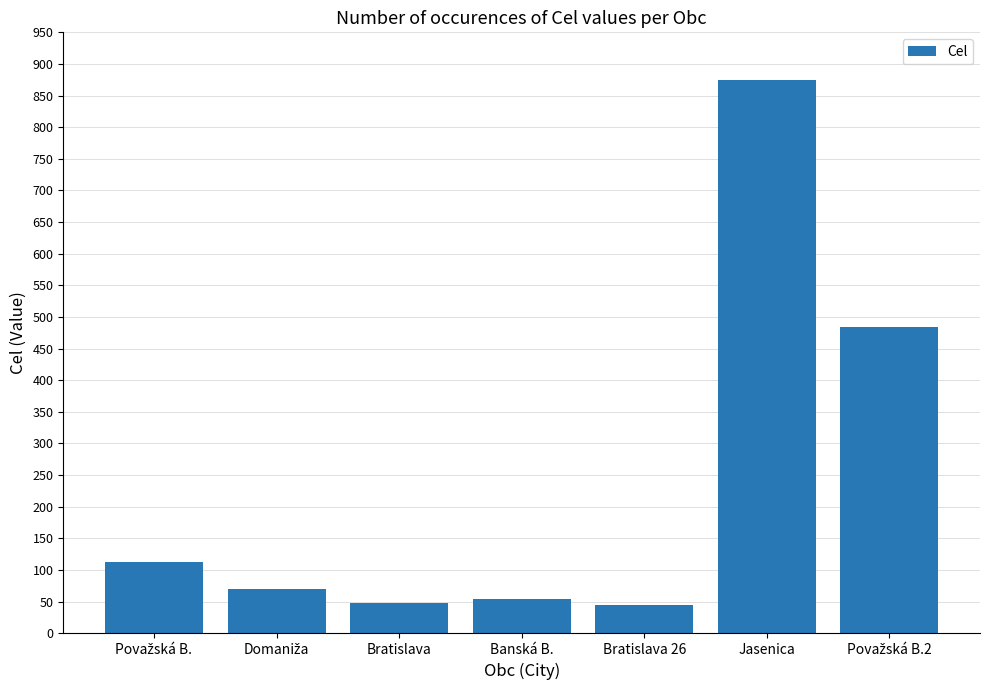

True or false: the data shows 45.0 at Bratislava 26.

True